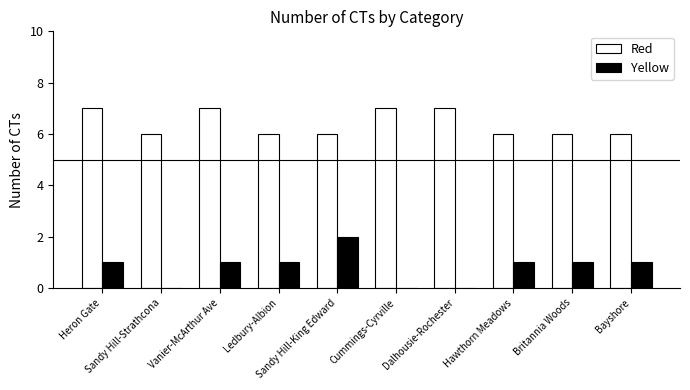

Count the number of data series in this chart.

2